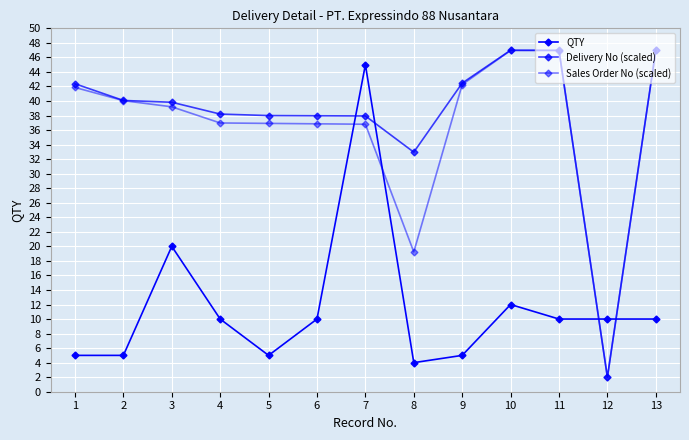

True or false: Sales Order No (scaled) and Delivery No (scaled) intersect in this chart.

False